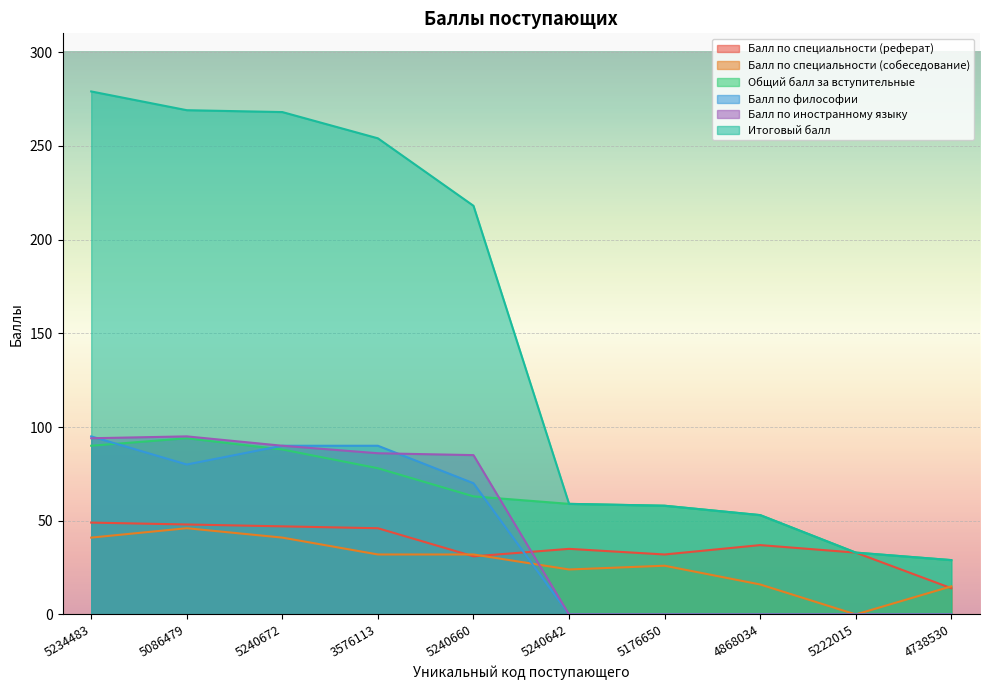

How many lines are shown in the chart?

6